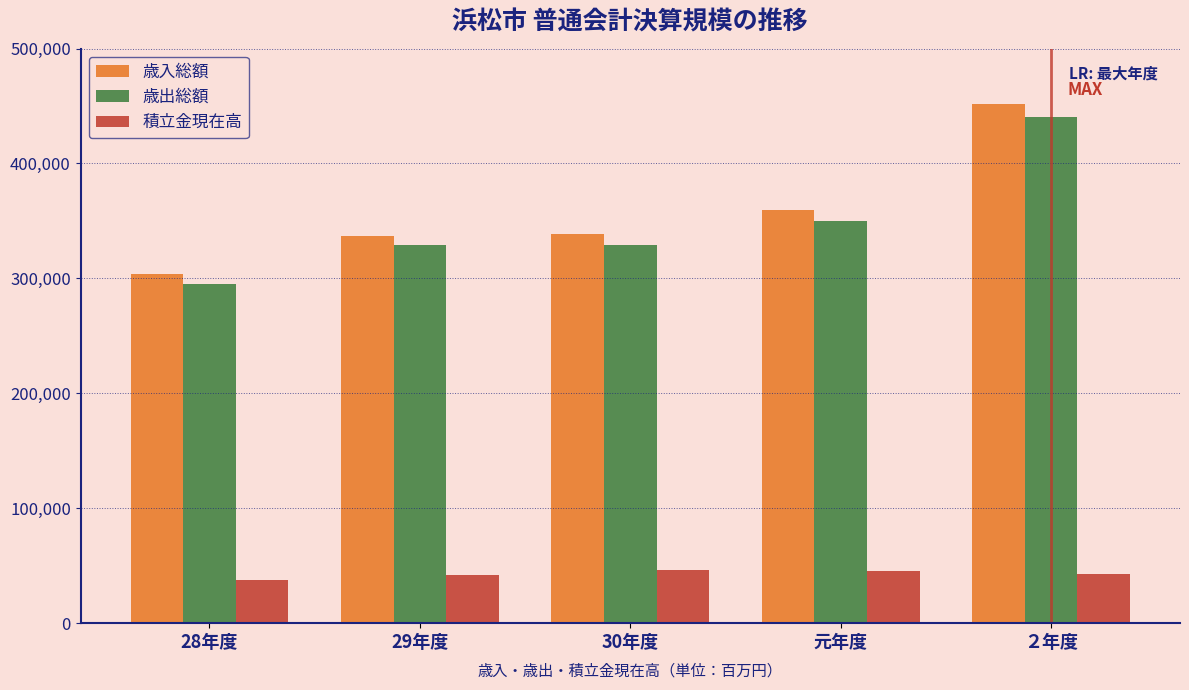

What is the total value across all series at ２年度?

934738.4